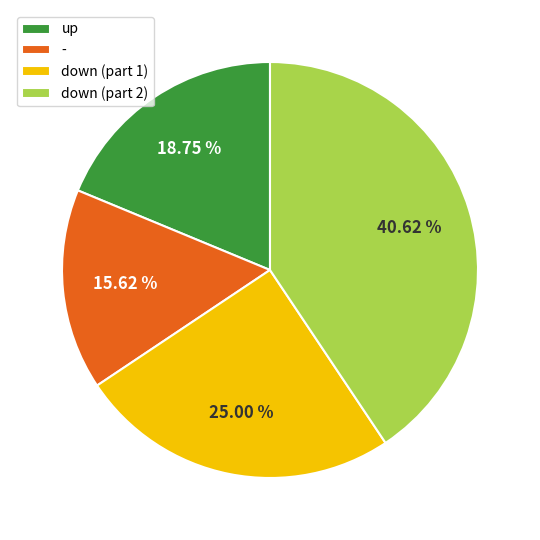

Do up and down (part 1) together represent more than half of the pie?

No